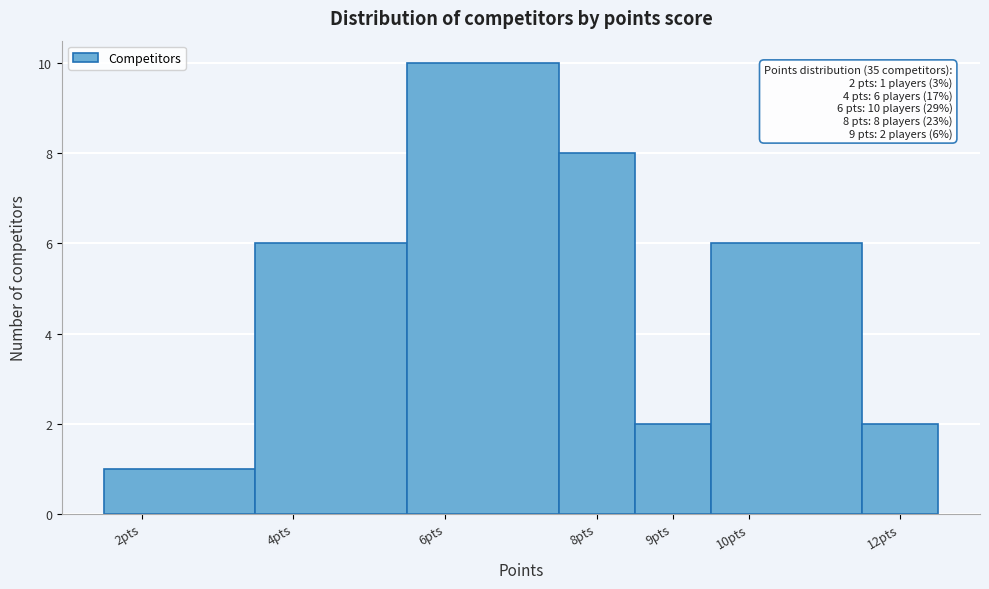

Which range on the x-axis has the tallest bar?

5.5 to 7.5